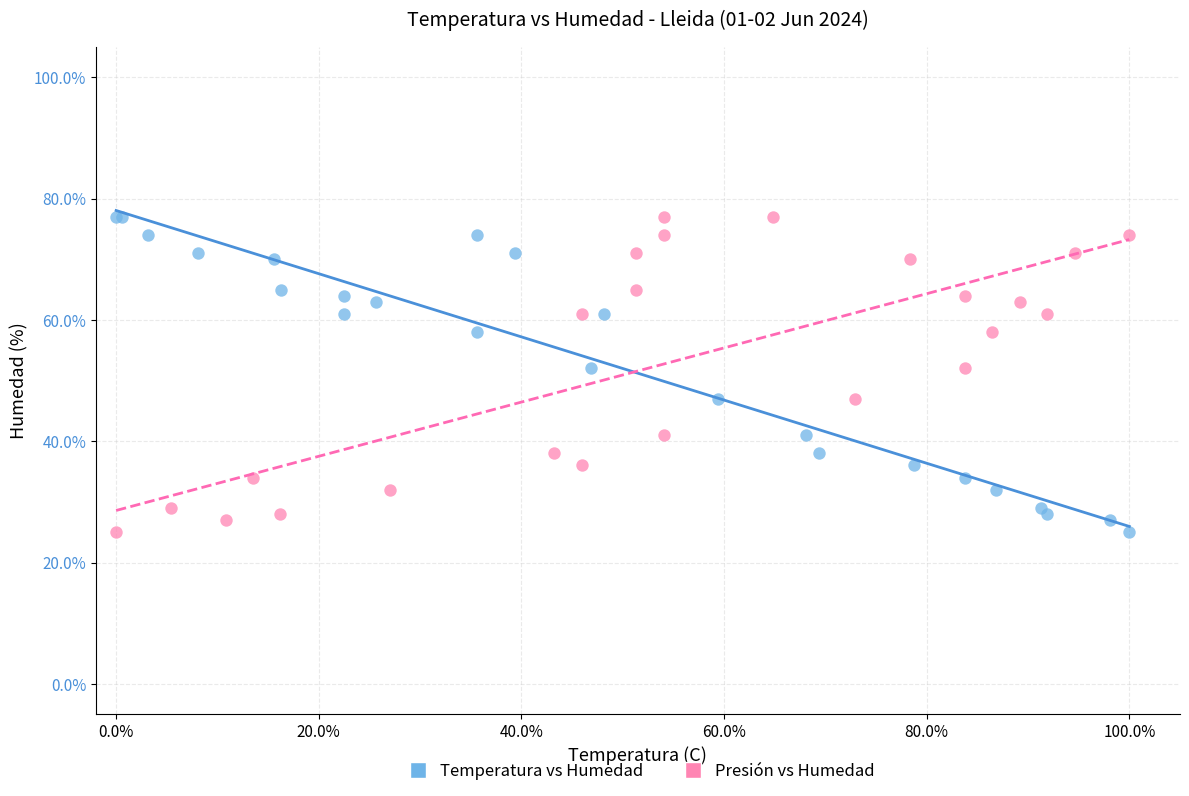

What are all the series names shown in the legend?

Temperatura vs Humedad, Presión vs Humedad